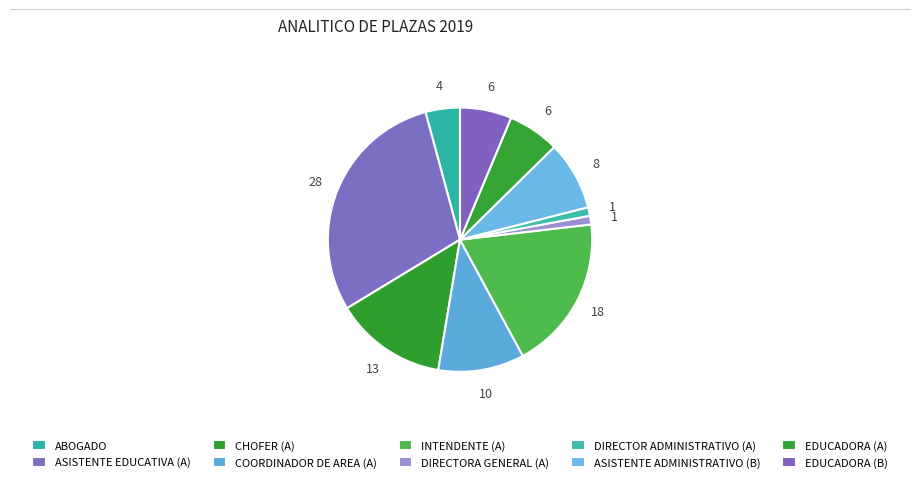

To the nearest percent, what percentage of the pie is DIRECTORA GENERAL (A)?

1%